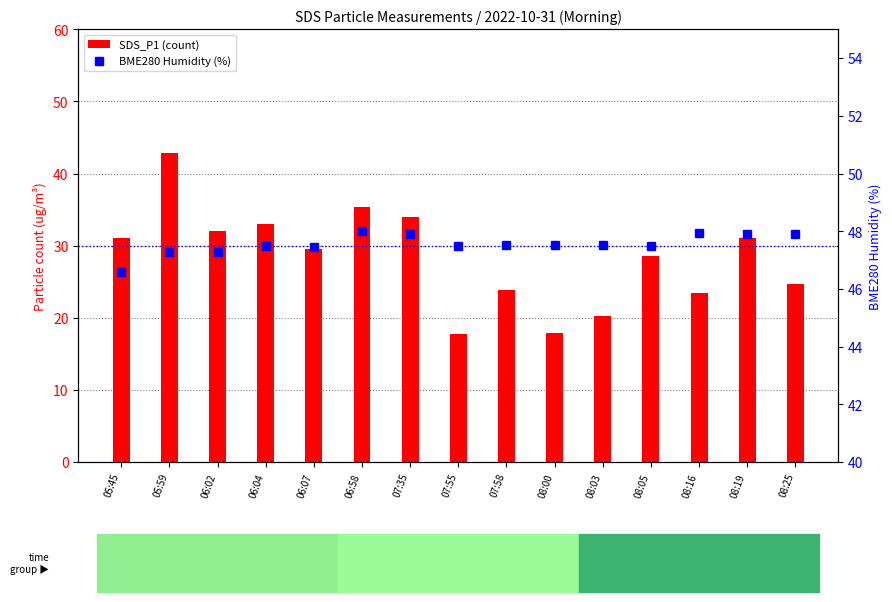

Reading left to right, list all the values displayed in this chart.

SDS_P1 (count): 31.1	42.8	32.0	33.0	29.5	35.4	34.0	17.8	23.9	17.9	20.2	28.5	23.5	31.1	24.7
BME280 Humidity (%): 46.6	47.3	47.3	47.5	47.5	48.0	47.9	47.5	47.5	47.5	47.5	47.5	47.9	47.9	47.9